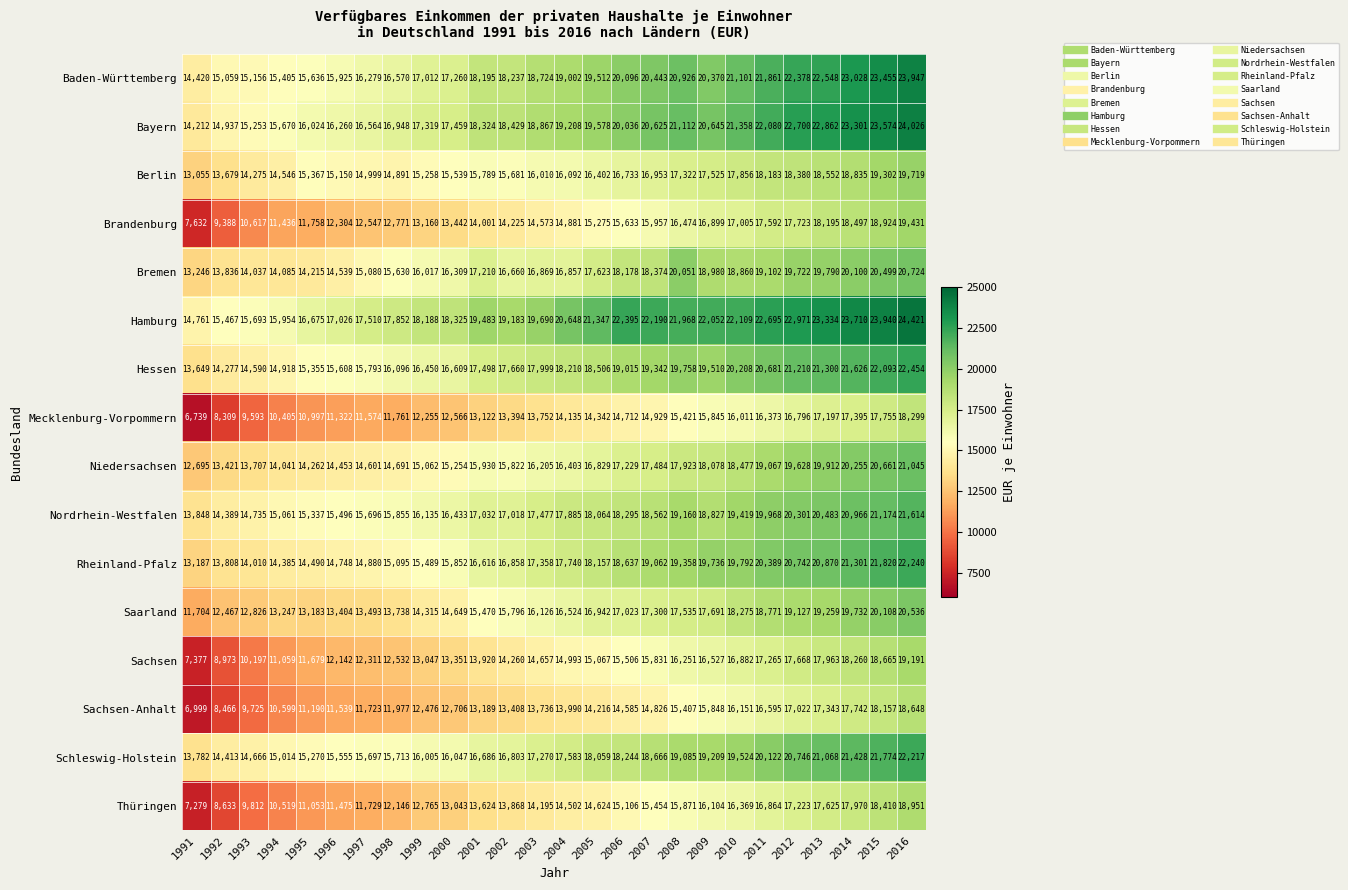

Between 1996 and 2006, which series saw the biggest shift?

Hamburg